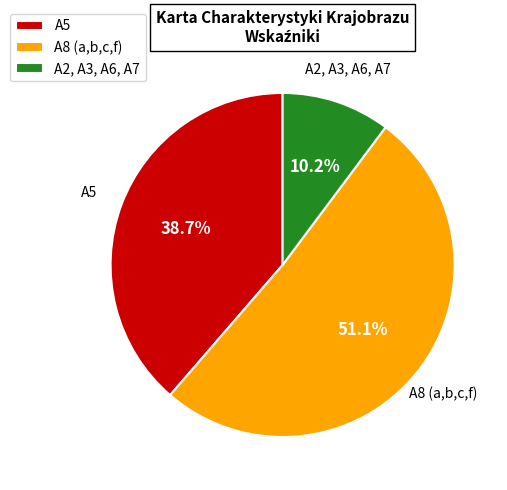

Which has a higher value, A2, A3, A6, A7 or A8 (a,b,c,f)?

A8 (a,b,c,f)